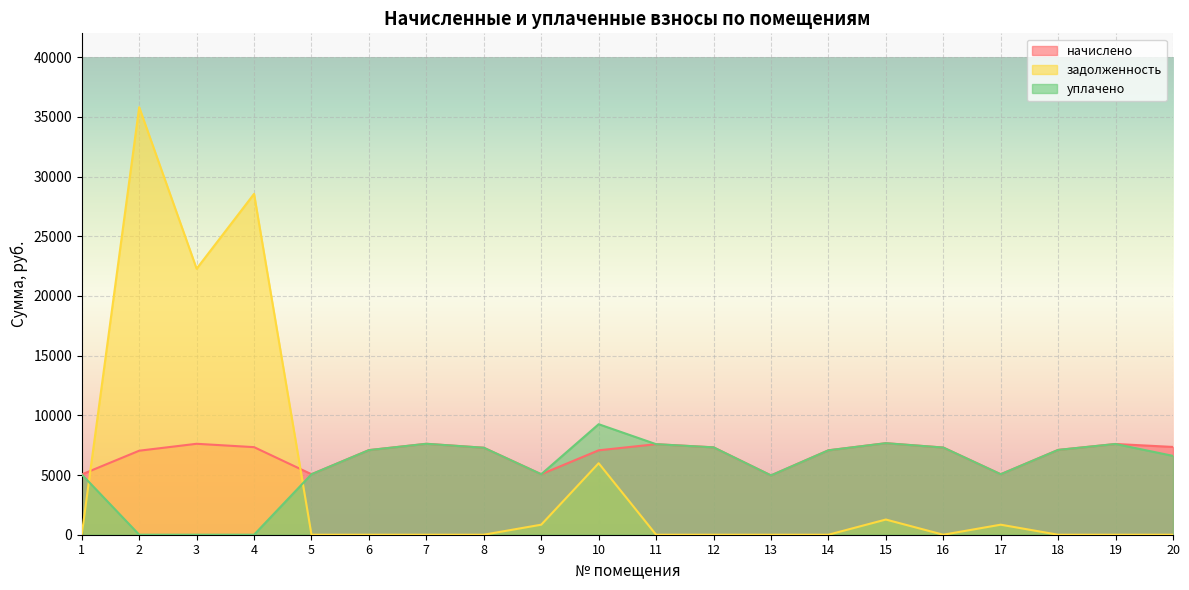

Count the number of data series in this chart.

3